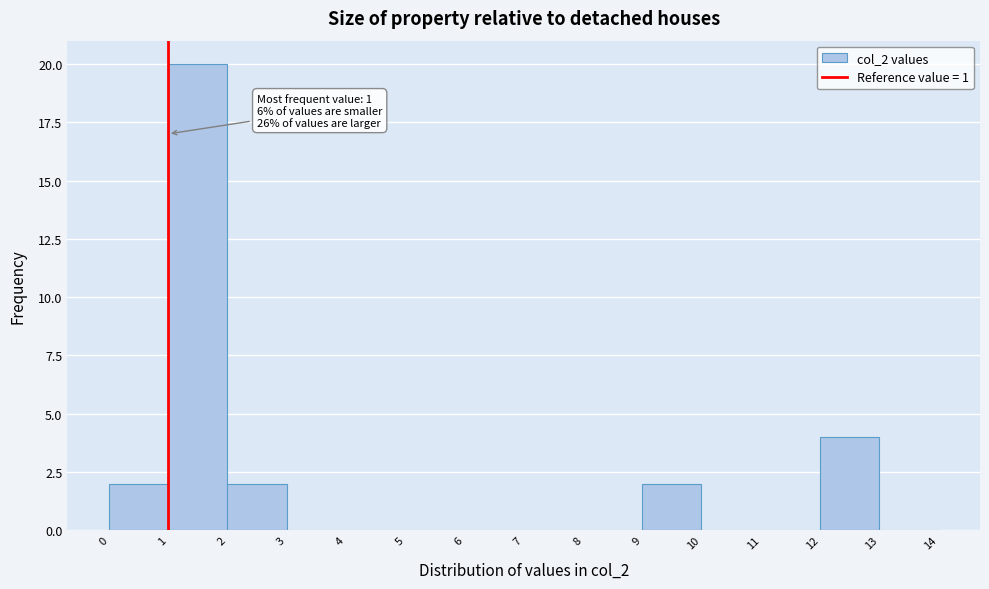

Which range on the x-axis has the tallest bar?

1 to 2